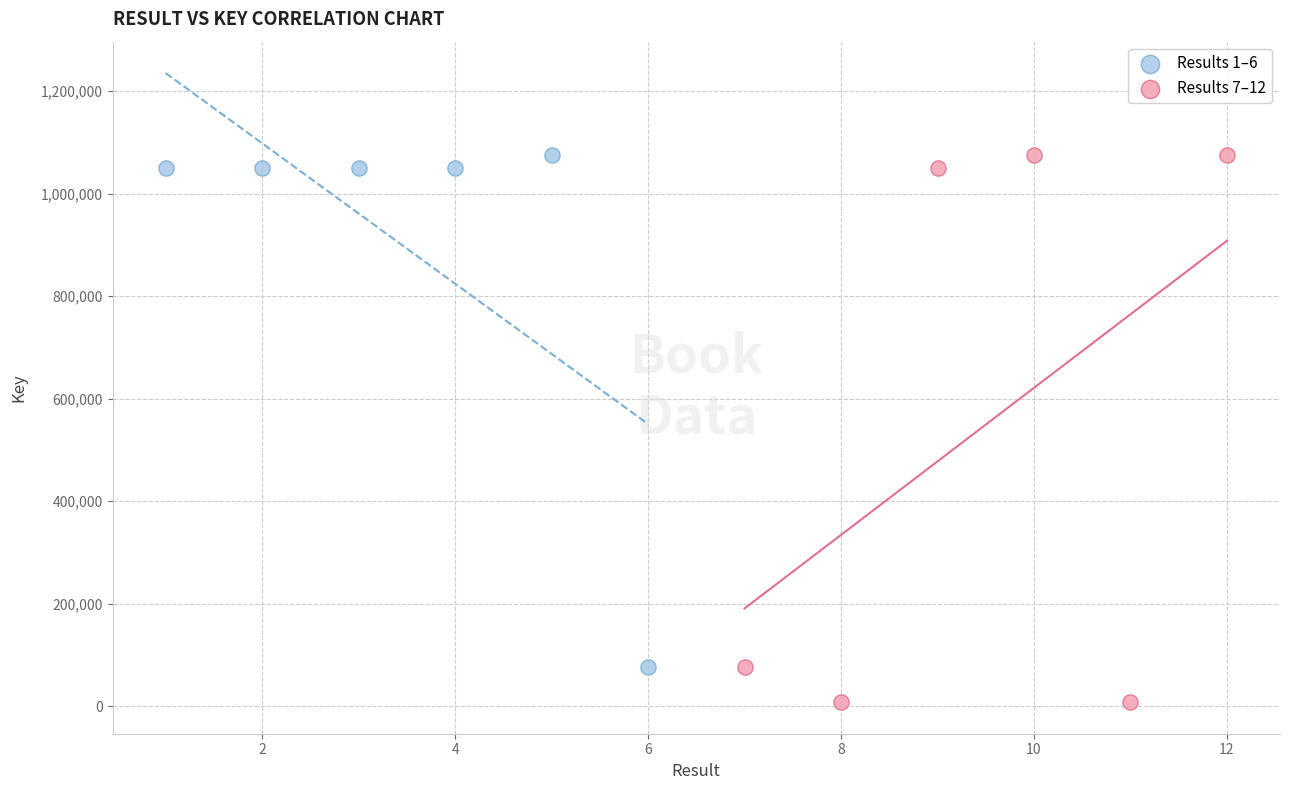

Which series contains the lowest Y value?

Results 7–12